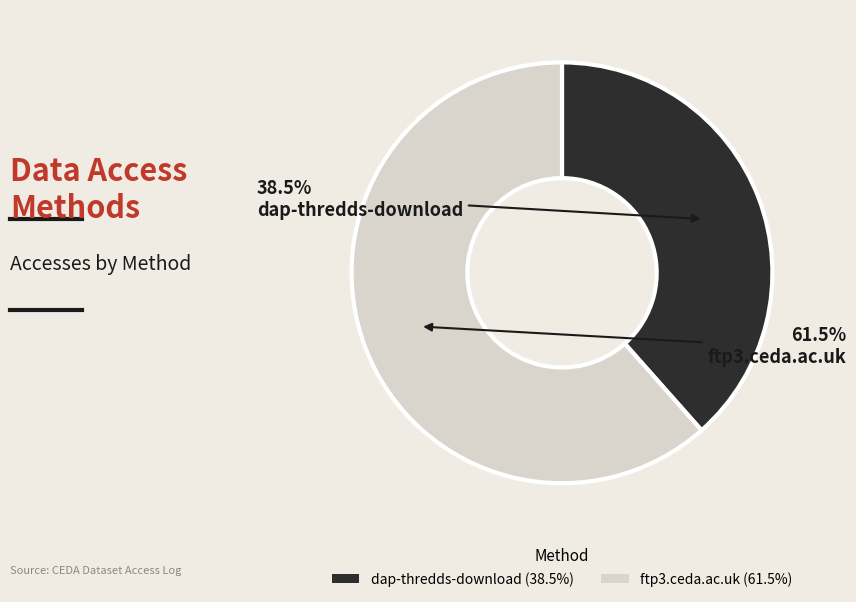

Do ftp3.ceda.ac.uk and dap-thredds-download together represent more than half of the pie?

Yes